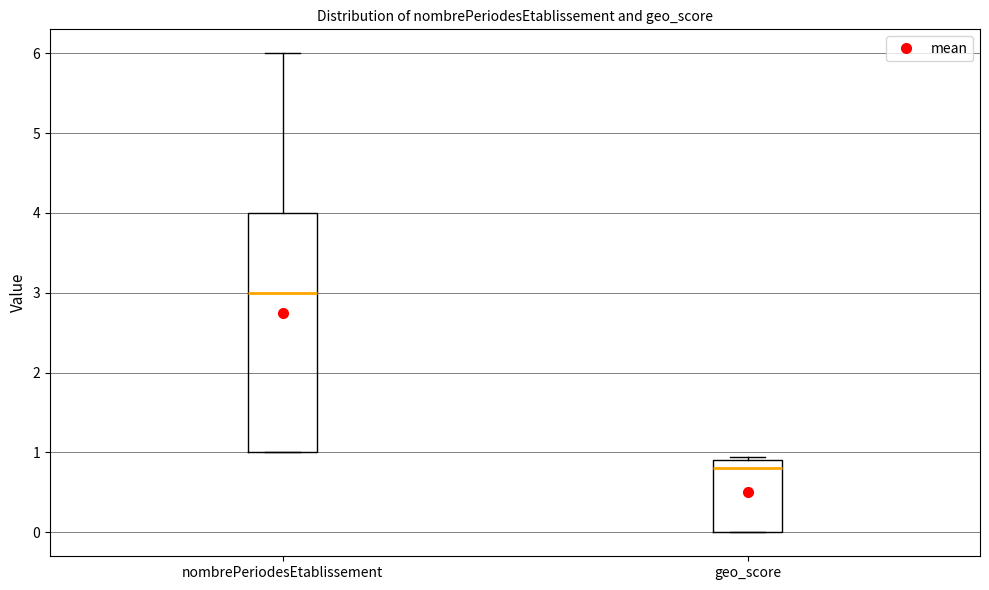

Which box is the tallest, from its lower edge to its upper edge?

nombrePeriodesEtablissement